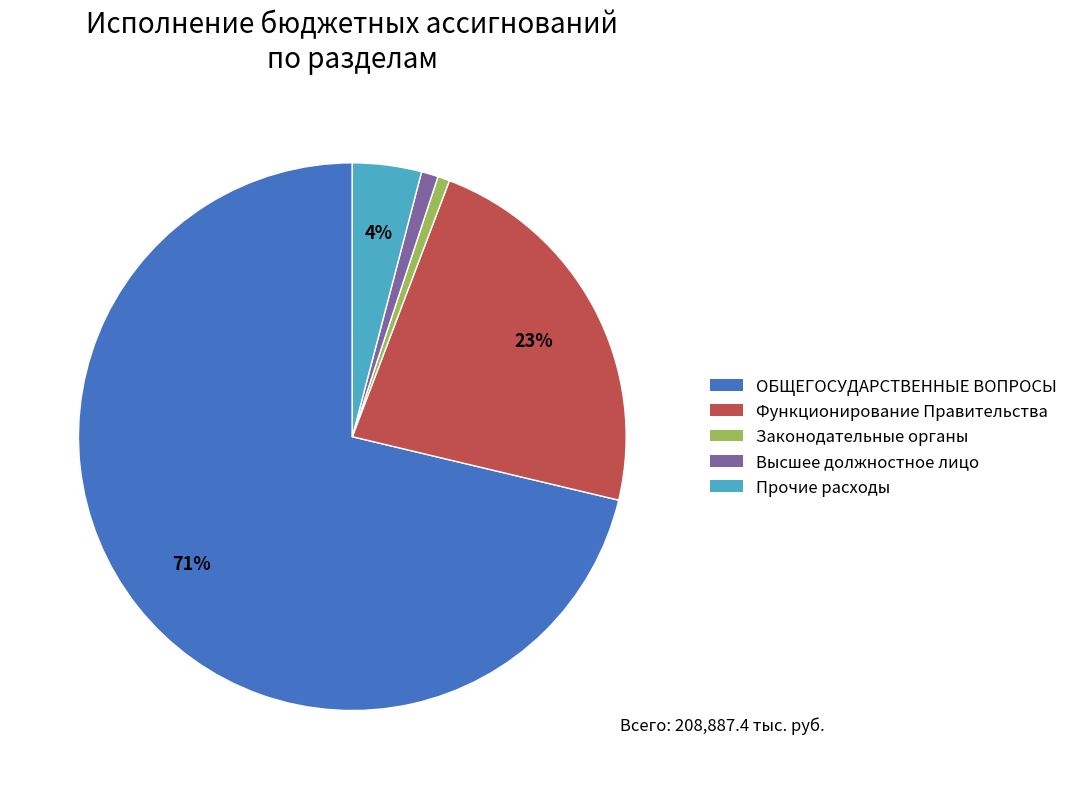

Is there a majority slice in this chart?

Yes